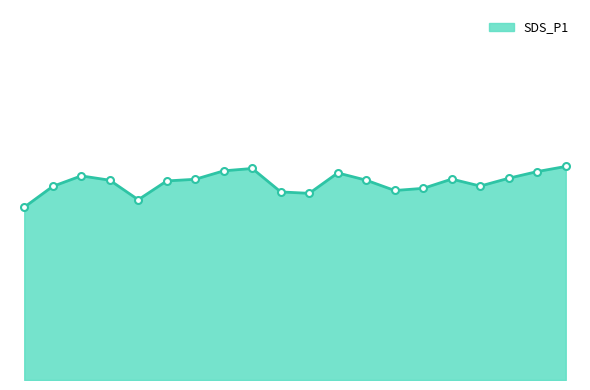

What is the difference between the maximum and second lowest values?

5.4